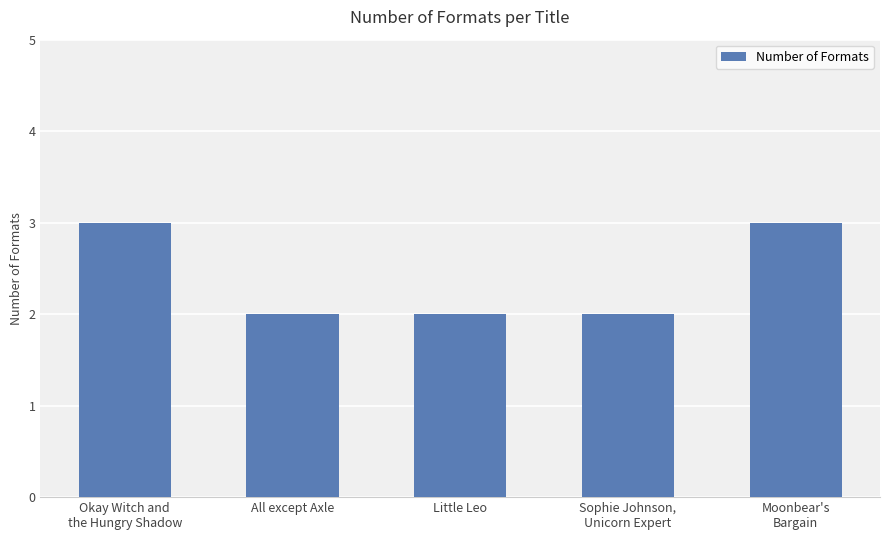

What is the maximum value shown in the chart?

3